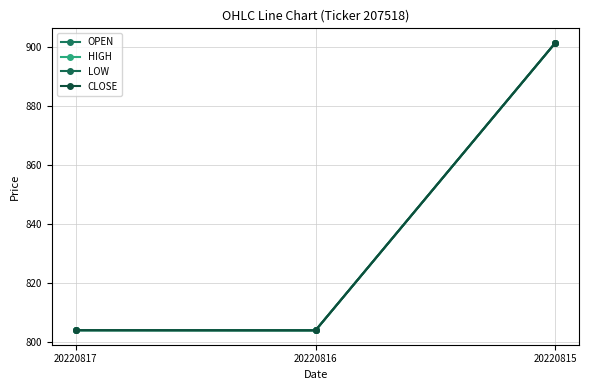

Is the value of CLOSE at 20220817 greater than the value of LOW at 20220815?

No